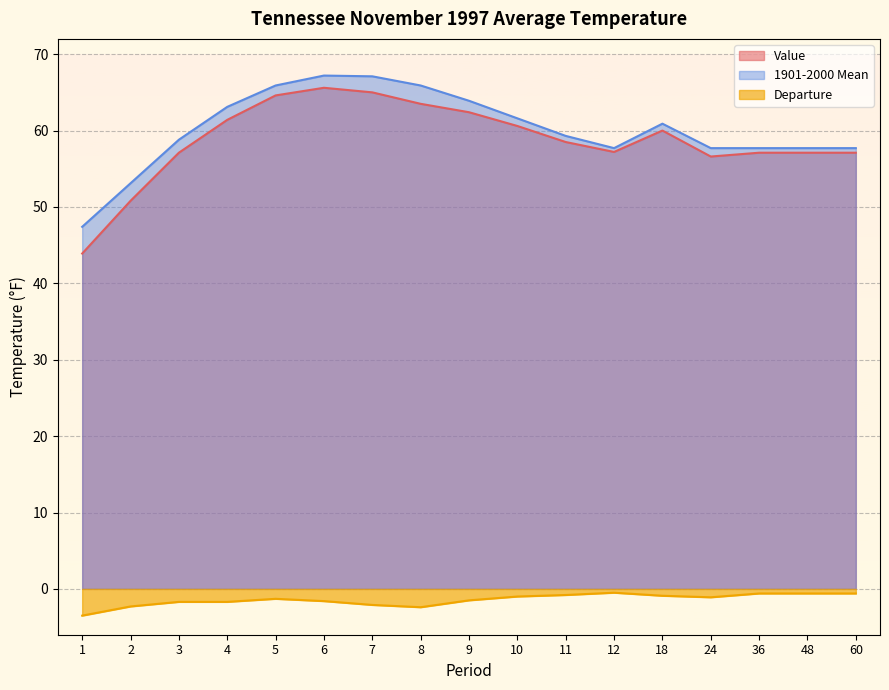

Between 9 and 24, which series saw the biggest shift?

1901-2000 Mean